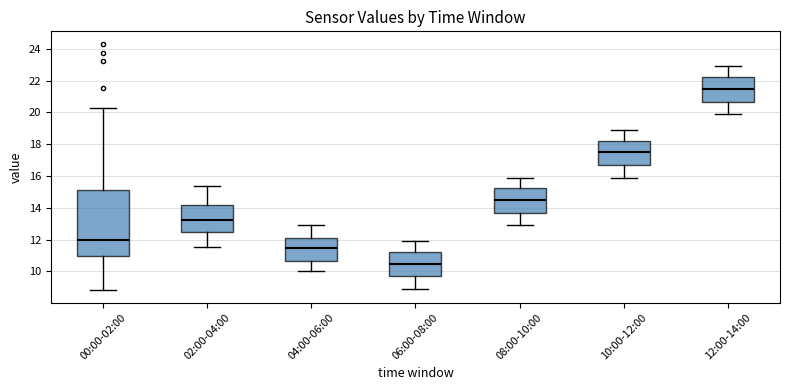

Reading left to right, read every box against the y-axis: the position of its median line, the range the box covers, and the ends of its whiskers. The values are not printed on the chart, so give them approximately, as read against the axis.

00:00-02:00: median 12.0, box 11.0 to 15.0, whiskers 8.8 to 20.2
02:00-04:00: median 13.2, box 12.4 to 14.2, whiskers 11.6 to 15.4
04:00-06:00: median 11.4, box 10.6 to 12.2, whiskers 10.0 to 13.0
06:00-08:00: median 10.4, box 9.6 to 11.2, whiskers 9.0 to 12.0
08:00-10:00: median 14.6, box 13.6 to 15.2, whiskers 13.0 to 16.0
10:00-12:00: median 17.6, box 16.6 to 18.2, whiskers 16.0 to 19.0
12:00-14:00: median 21.6, box 20.6 to 22.2, whiskers 20.0 to 23.0